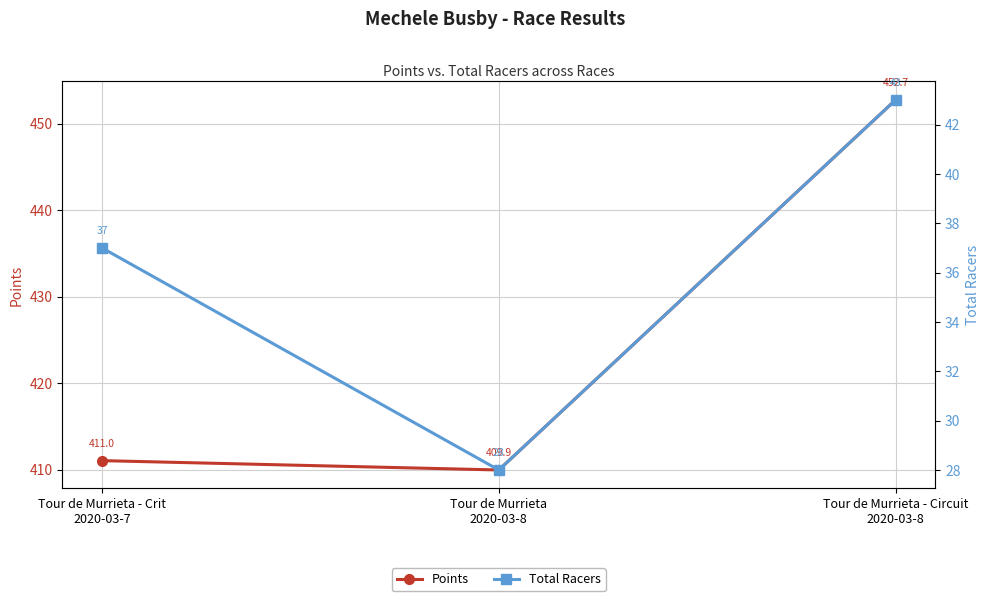

Rank the series by their maximum value, from lowest to highest.

Total Racers, Points